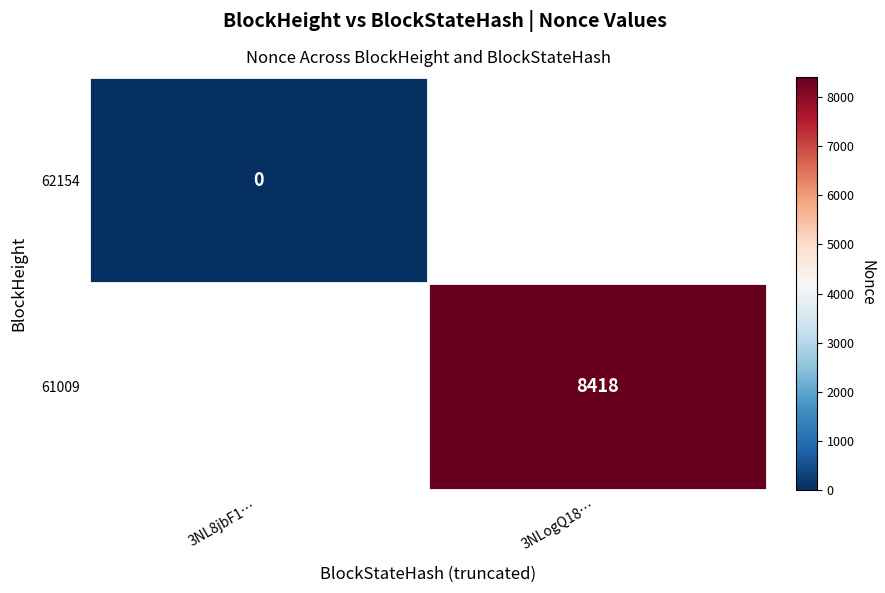

Is the value of 61009 at 3NLogQ18… greater than the value of 62154 at 3NL8jbF1…?

Yes